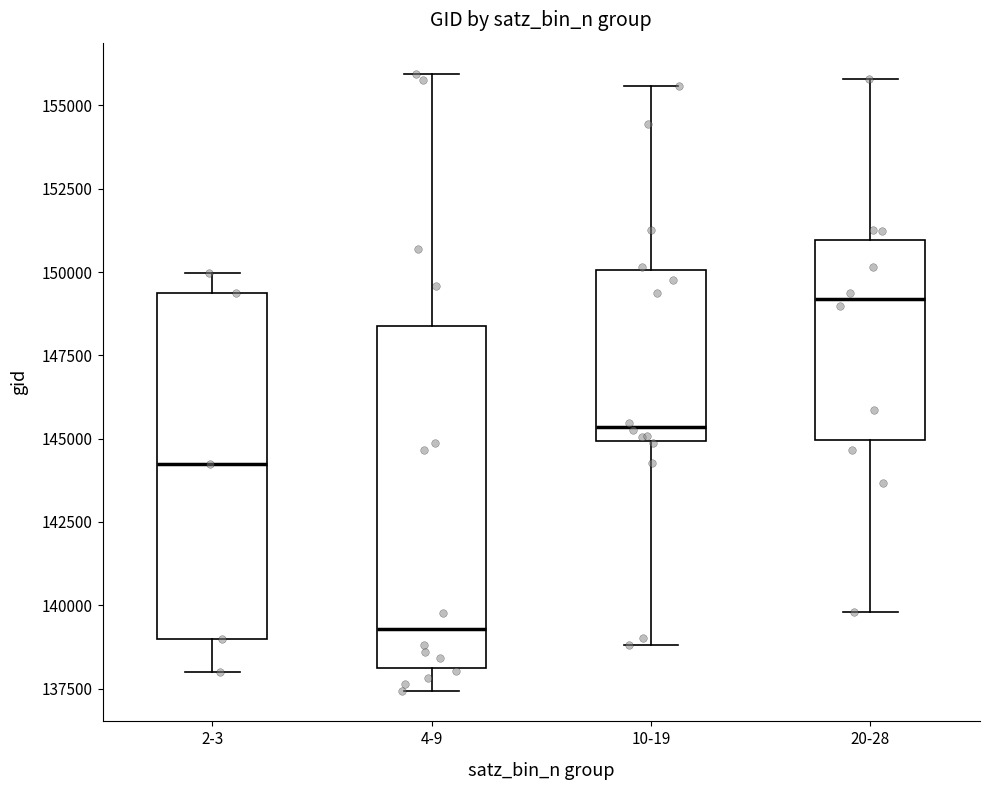

Reading left to right, read every box against the y-axis: the position of its median line, the range the box covers, and the ends of its whiskers. The values are not printed on the chart, so give them approximately, as read against the axis.

2-3: median 144000, box 139000 to 149500, whiskers 138000 to 150000
4-9: median 139500, box 138000 to 148500, whiskers 137500 to 156000
10-19: median 145500, box 145000 to 150000, whiskers 139000 to 155500
20-28: median 149000, box 145000 to 151000, whiskers 140000 to 156000